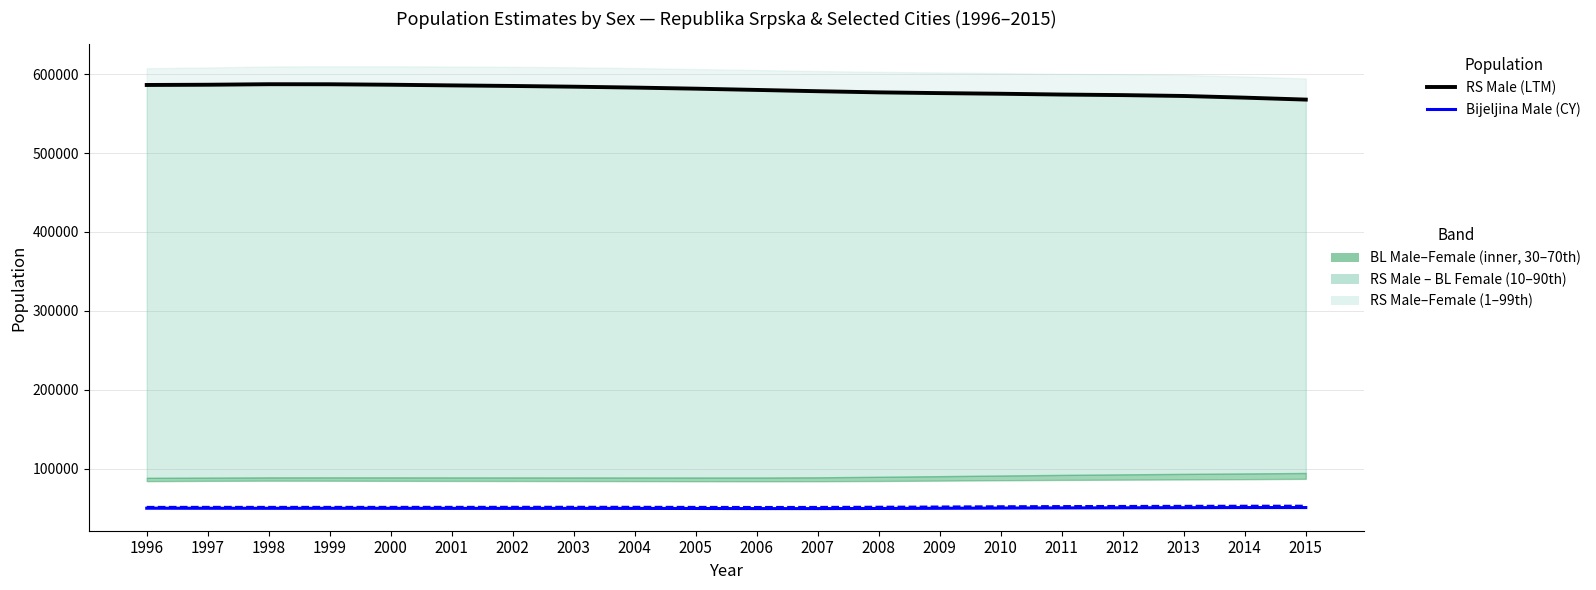

At which label is Bijeljina Male (CY) closest to 50245?

2010